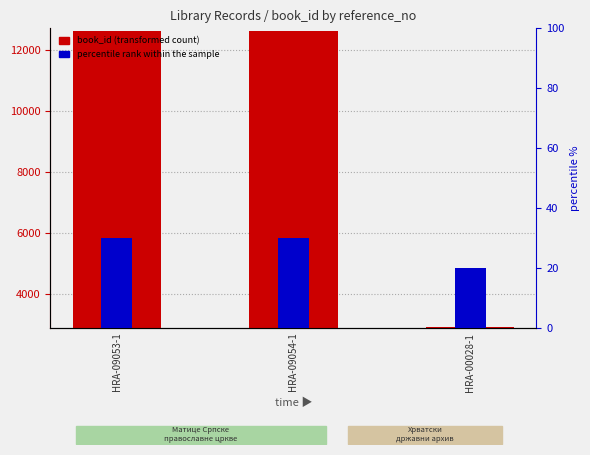

Which category has the lowest value in the book_id (transformed count) series?

HRA-00028-1